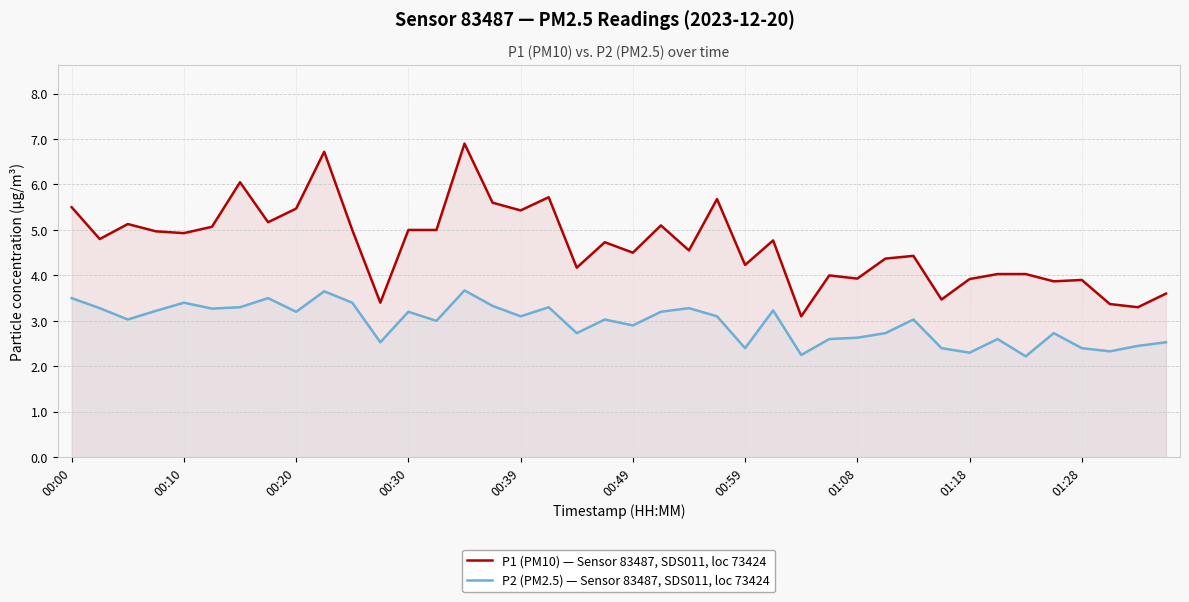

What is the average value of the P2 (PM2.5) — Sensor 83487, SDS011, loc 73424 series?

2.9